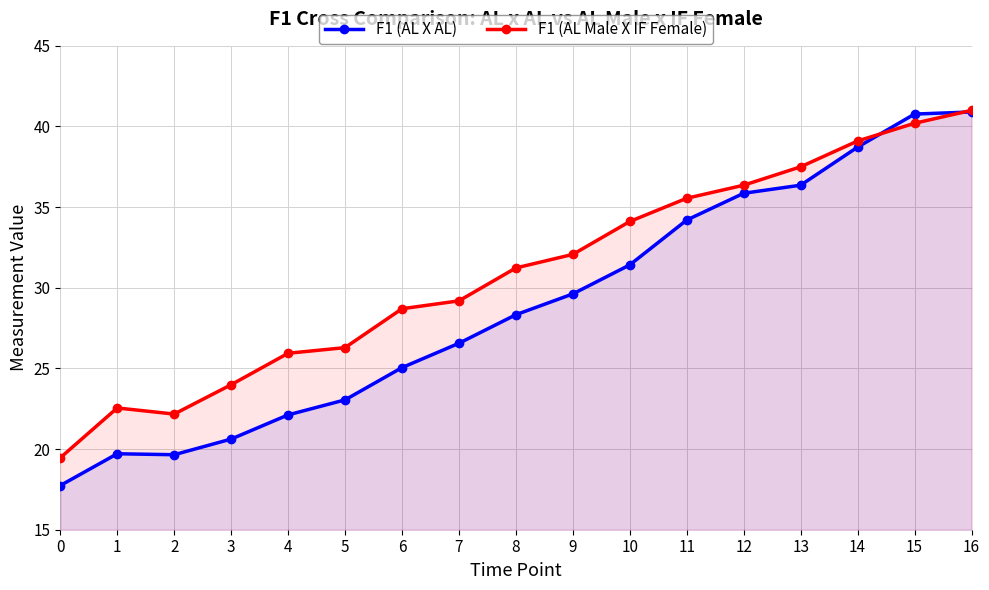

What is the spread (max minus min) of values at 0?

1.7